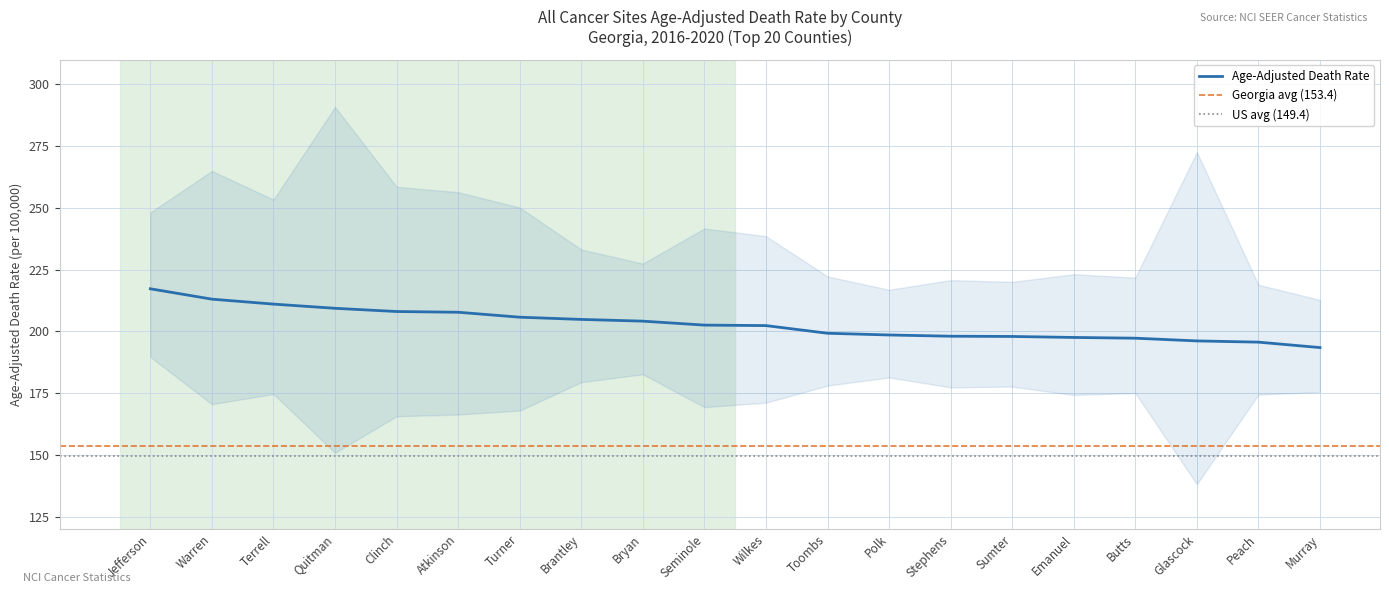

What is the average value?

202.9